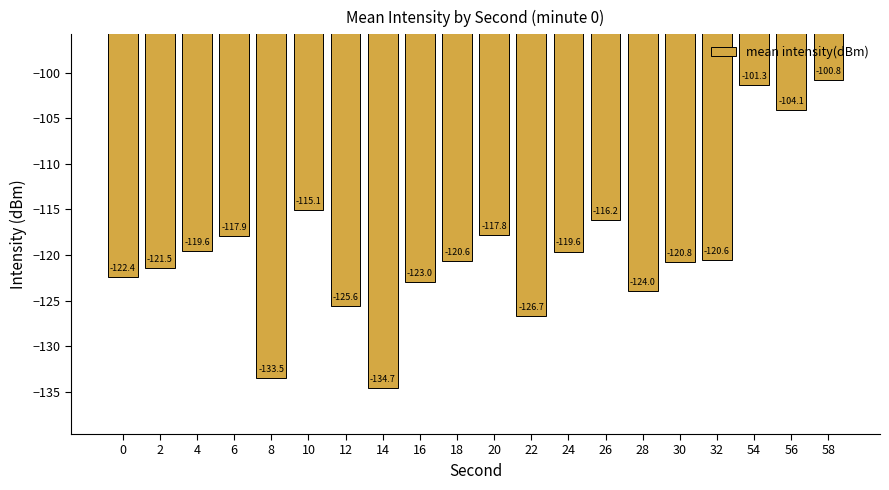

Which has a higher value, 8 or 54?

54